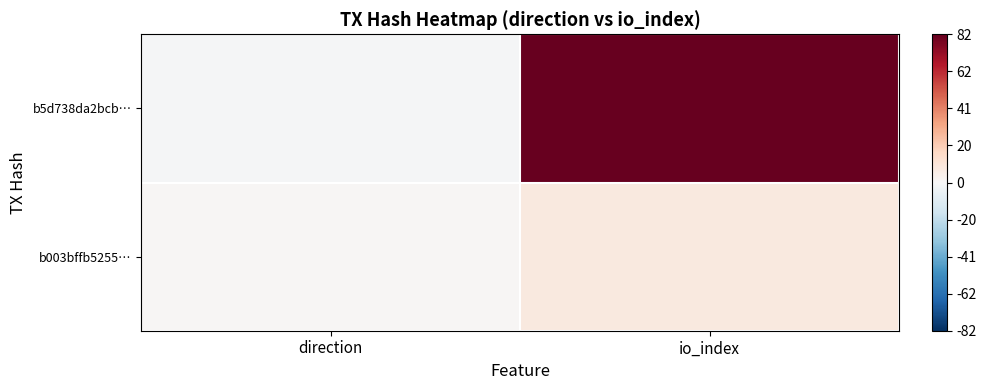

At direction, list the series in order from largest to smallest.

b003bffb5255…, b5d738da2bcb…